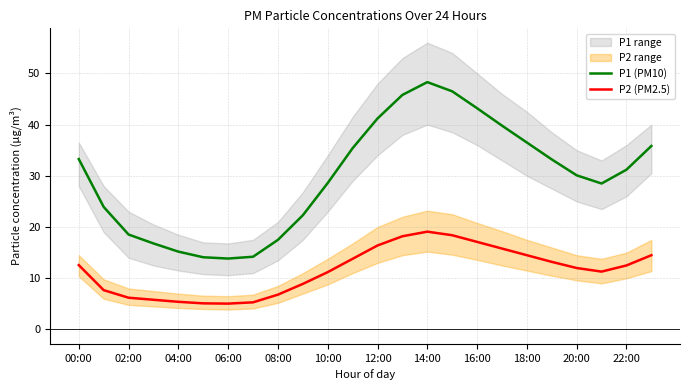

Where is P1 (PM10) nearest to the value 31?

22:00